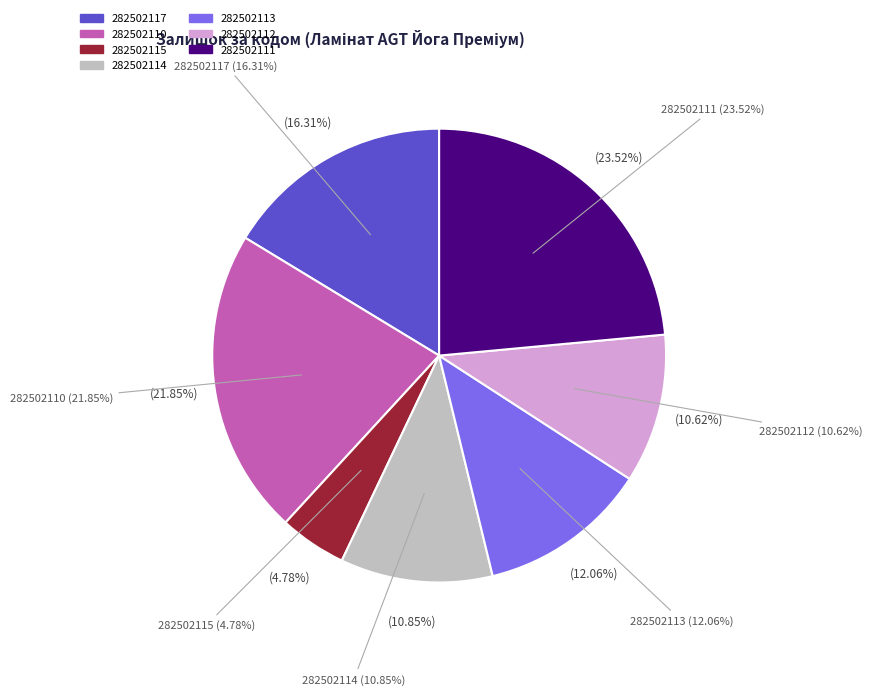

Is there any slice that represents more than half of the pie?

No